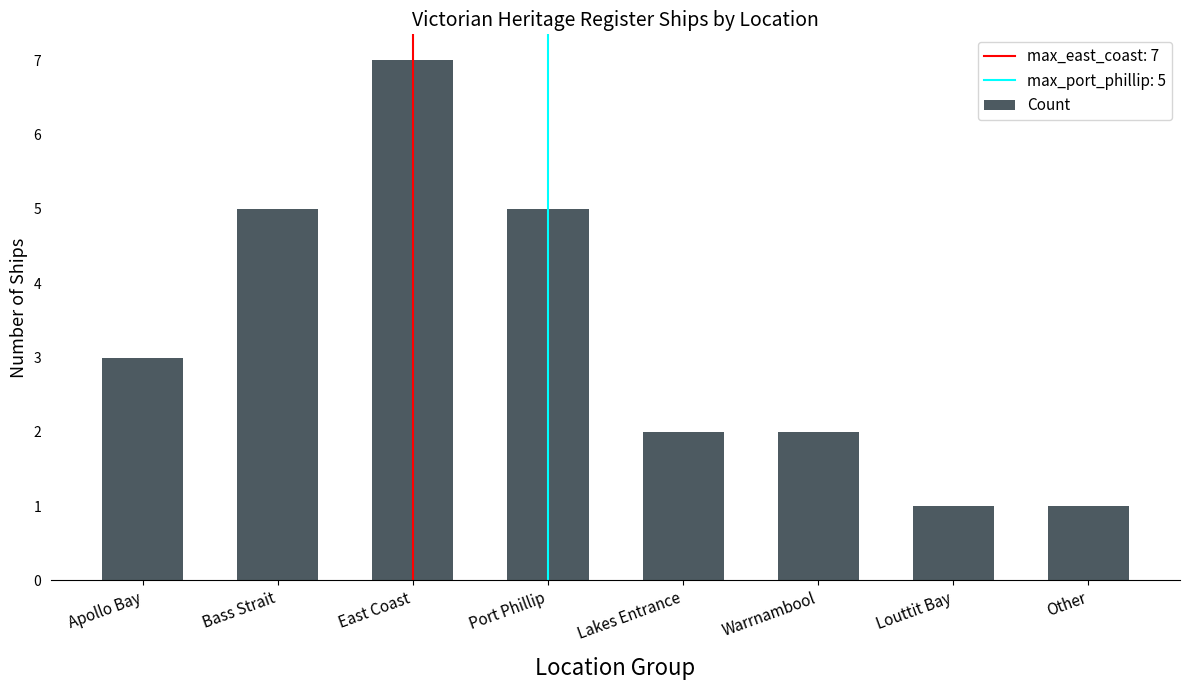

How many series are shown in this chart?

1